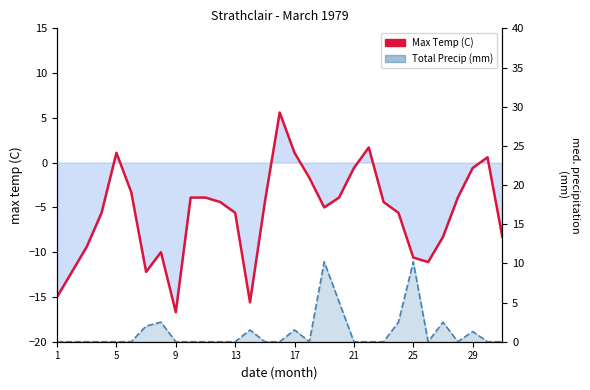

What are all the series names shown in the legend?

Max Temp (C), Total Precip (mm)